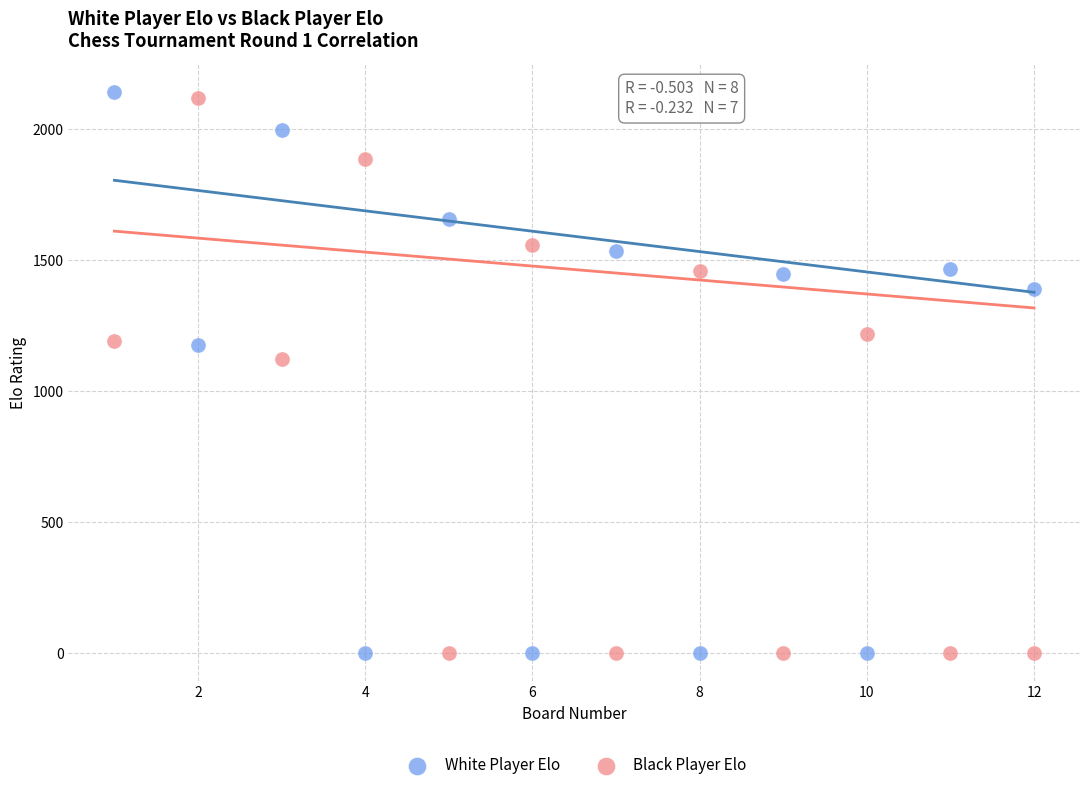

In the White Player Elo series, what Y value is closest to 1072?

1176